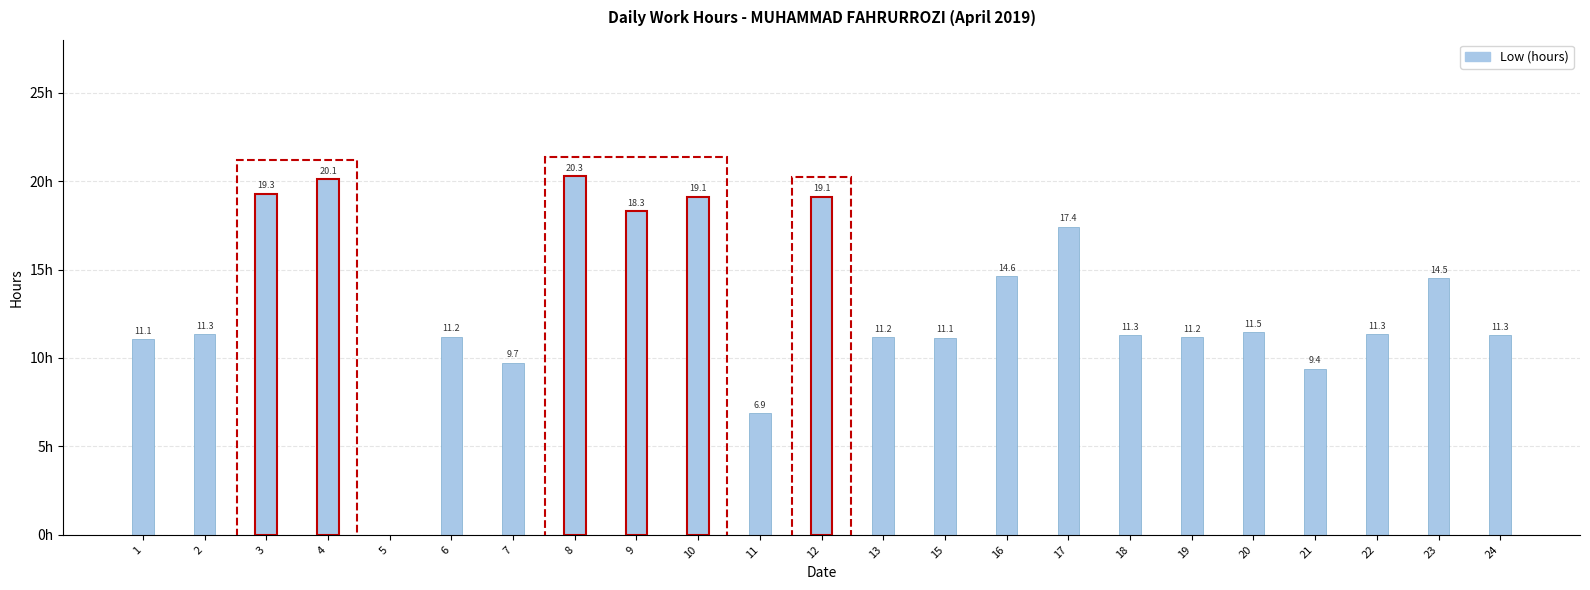

What is the change in value from 18 to 20?

+0.2